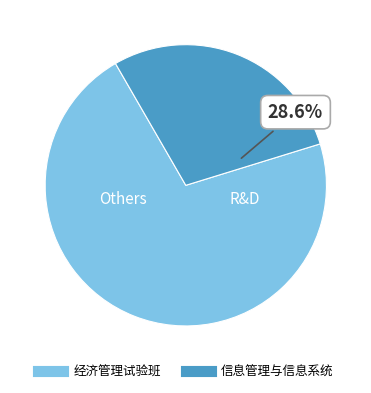

What is the smallest slice in the pie chart?

信息管理与信息系统